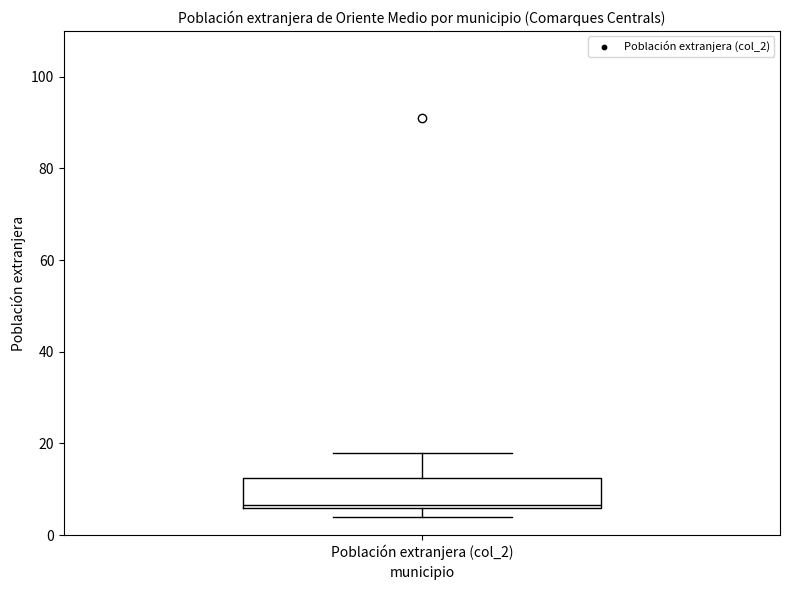

Where is the upper edge of the box for Población extranjera (col_2) on the y-axis? The values are not printed on the chart, so give them approximately, as read against the axis.

12